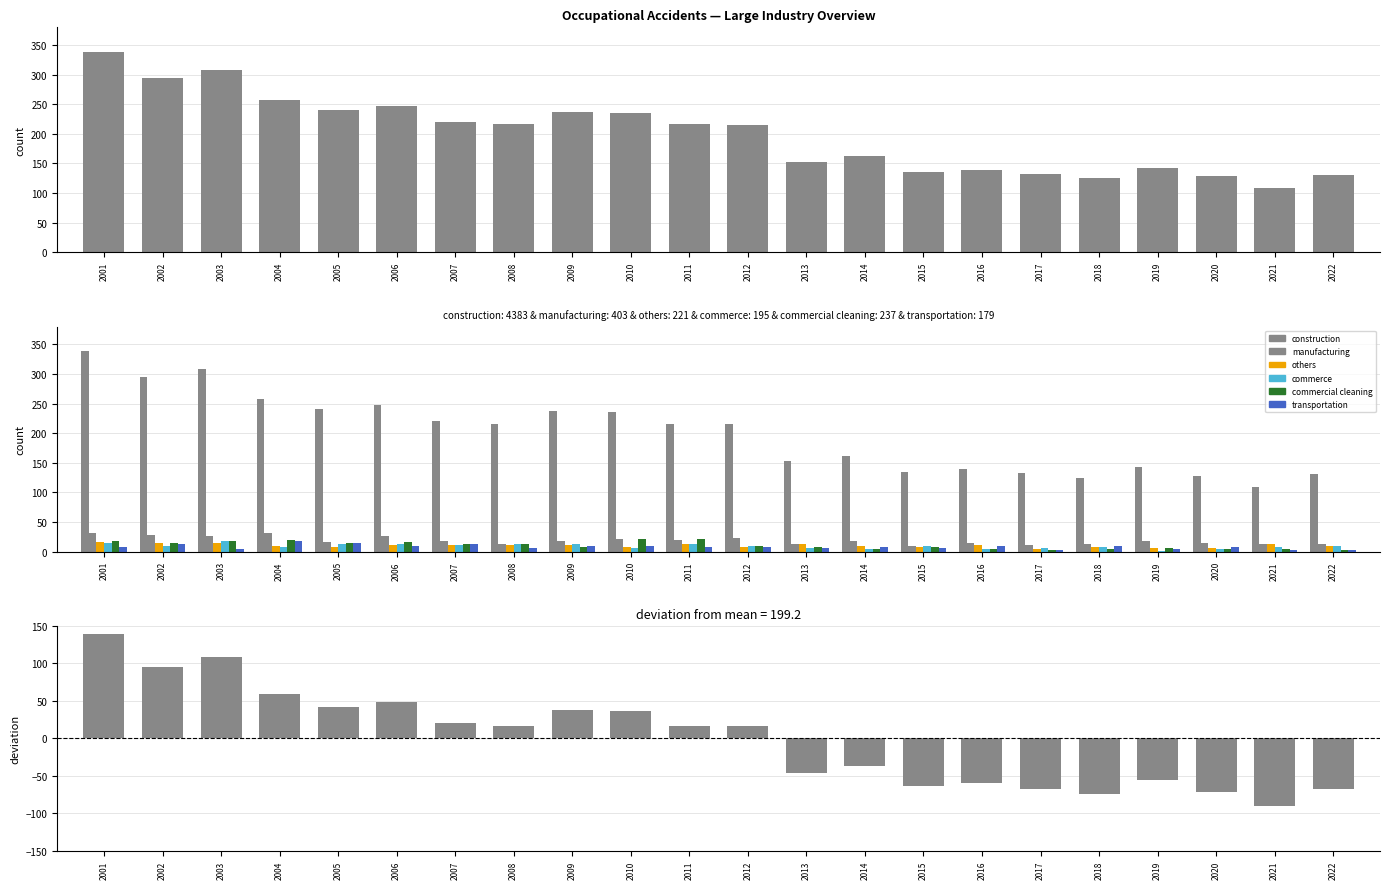

What is the value of the transportation bar at the 16th from the left?

10